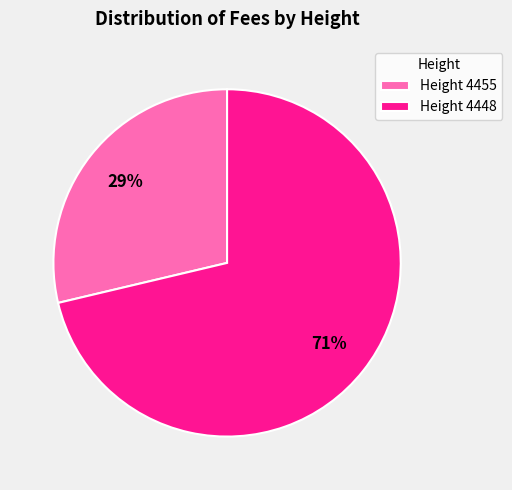

Which category accounts for the majority?

Height 4448